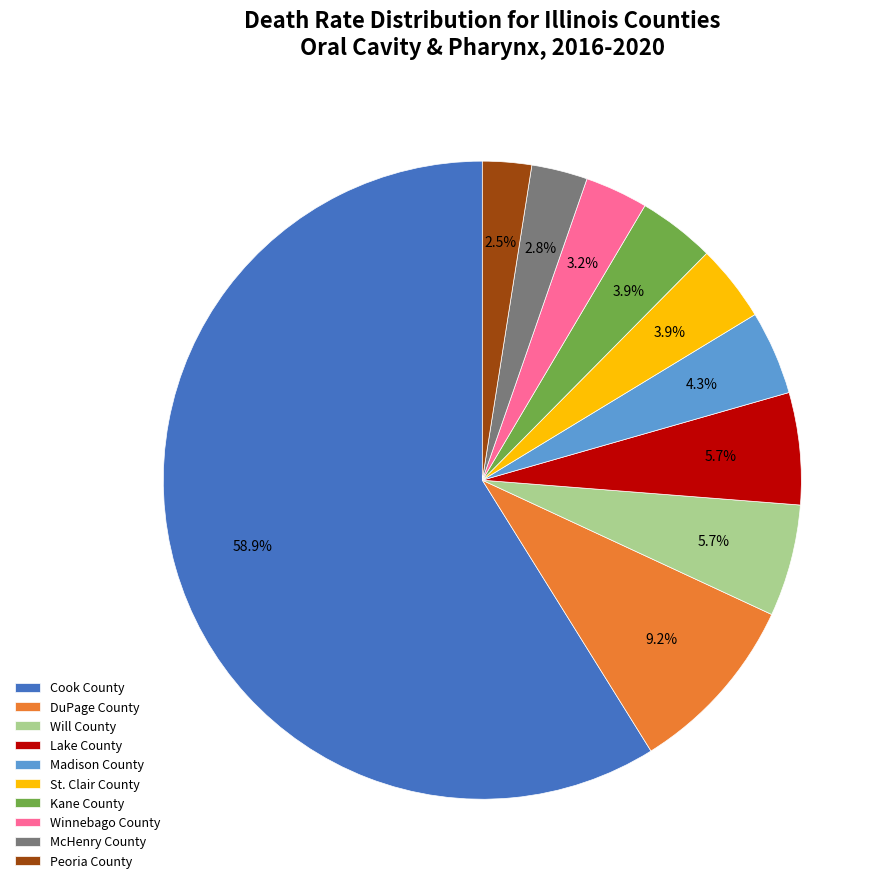

How many segments does this pie chart have?

10